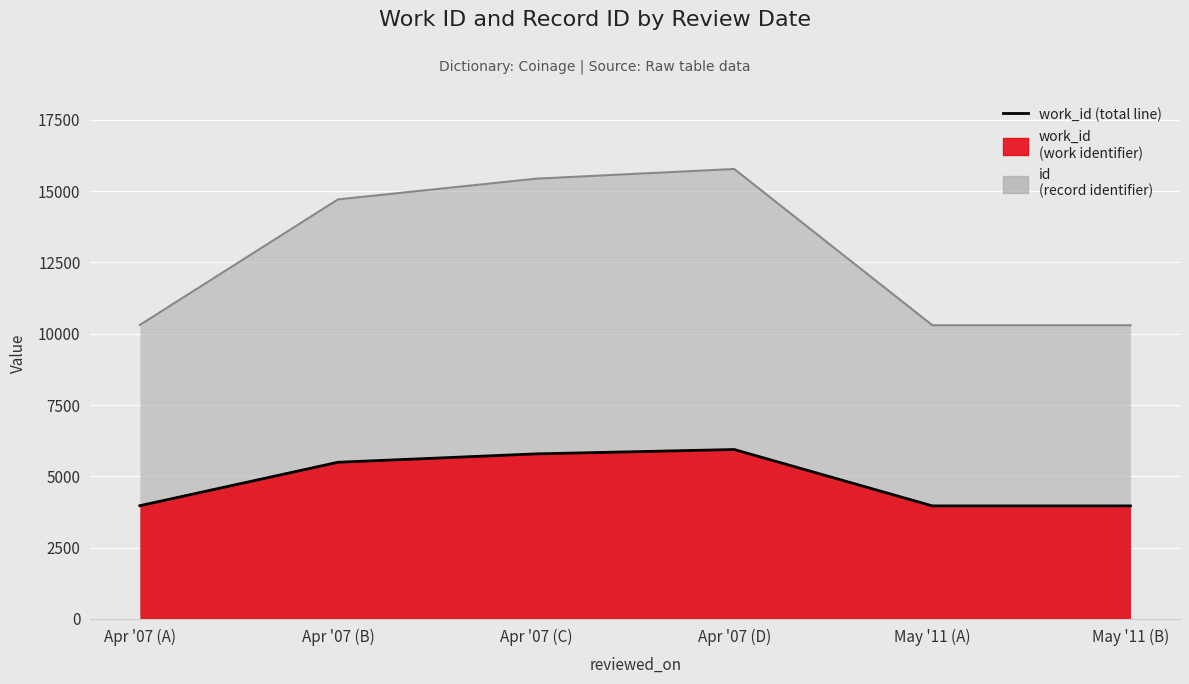

What is the ratio of the value at Apr '07 (D) to the value at Apr '07 (A)?

1.5